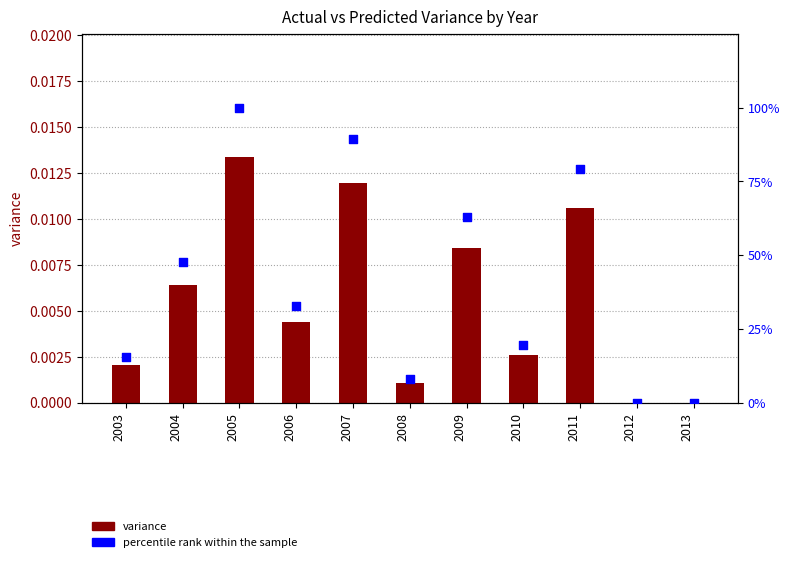

Which series reaches the maximum Y coordinate?

percentile rank within the sample